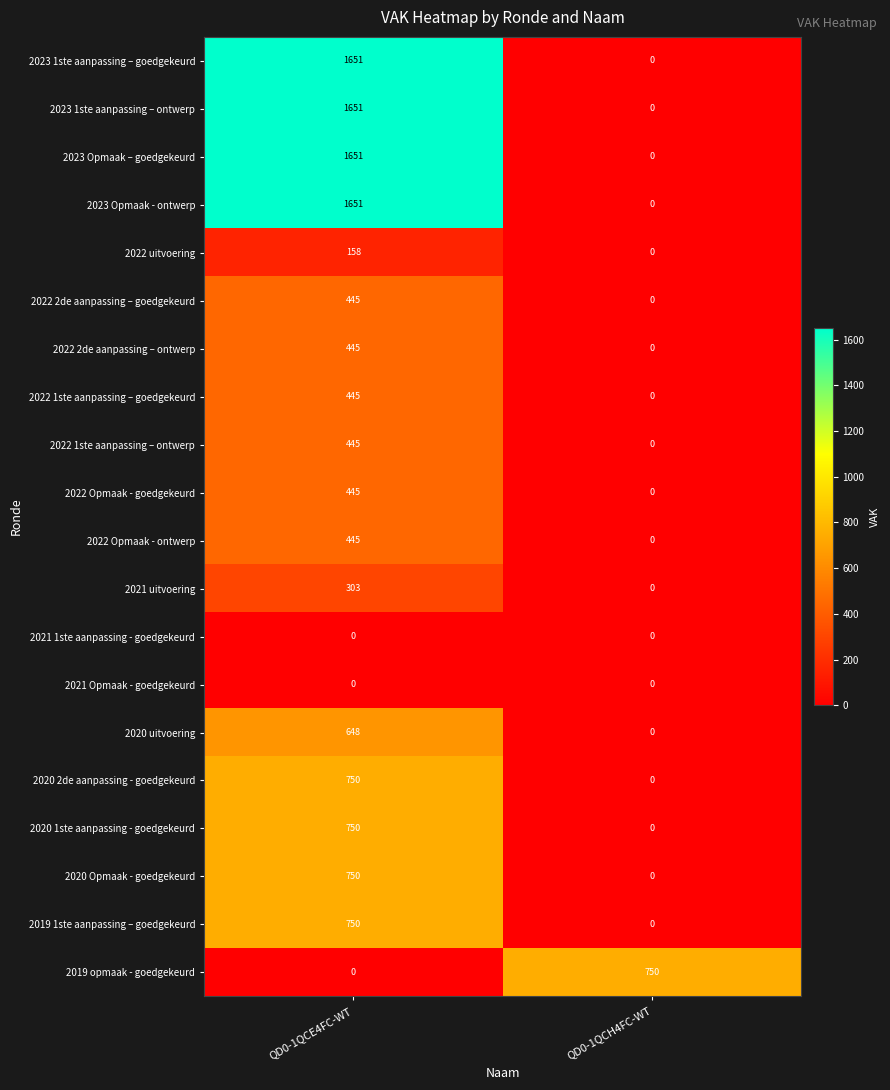

What is the spread (max minus min) of values at QD0-1QCH4FC-WT?

750